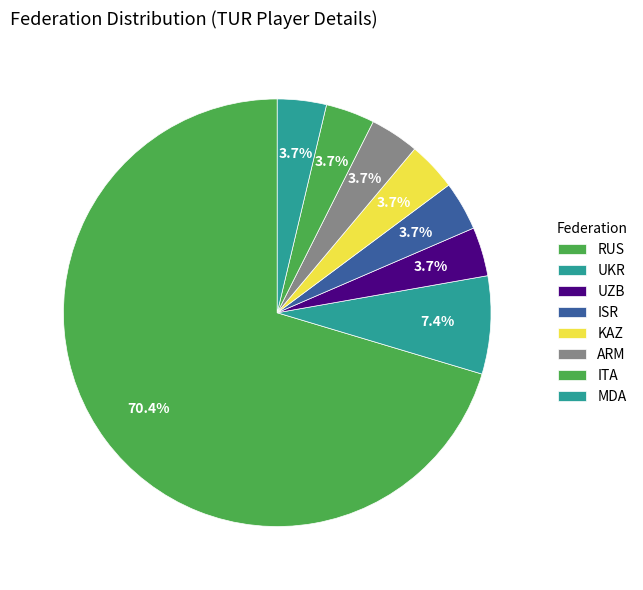

To the nearest percent, what percentage of the pie is RUS?

70%